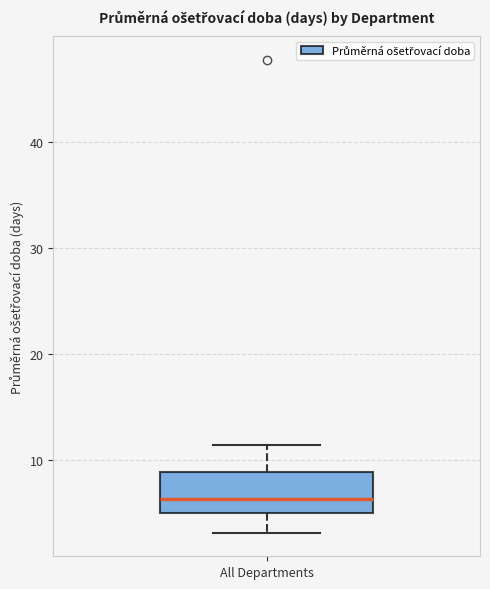

Transcribe this box plot: give where the median line is, the range the box spans, and where the two whiskers end, as read against the y-axis. The values are not printed on the chart, so give them approximately, as read against the axis.

median 6, box 5 to 9, whiskers 3 to 11